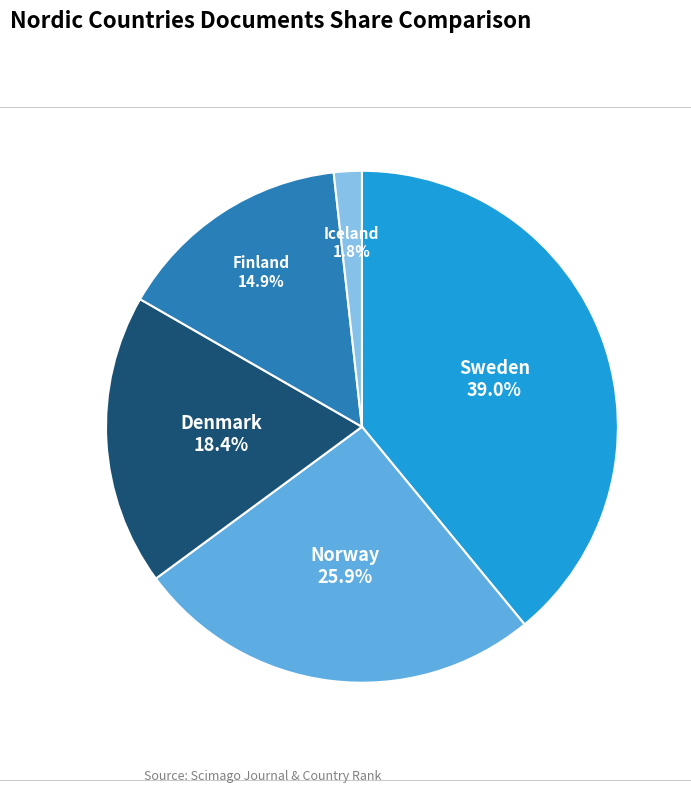

Do Finland and Sweden together represent more than half of the pie?

Yes